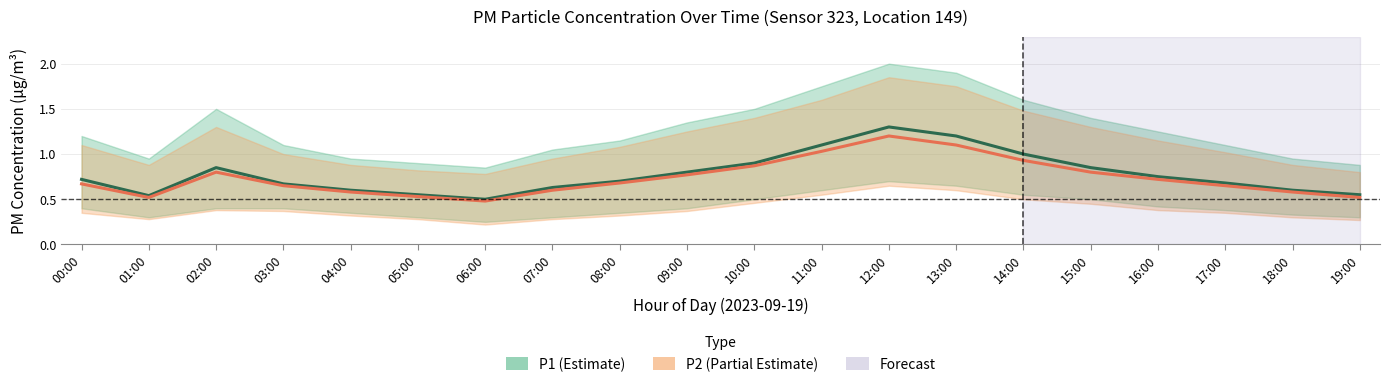

How many series are shown in this chart?

2